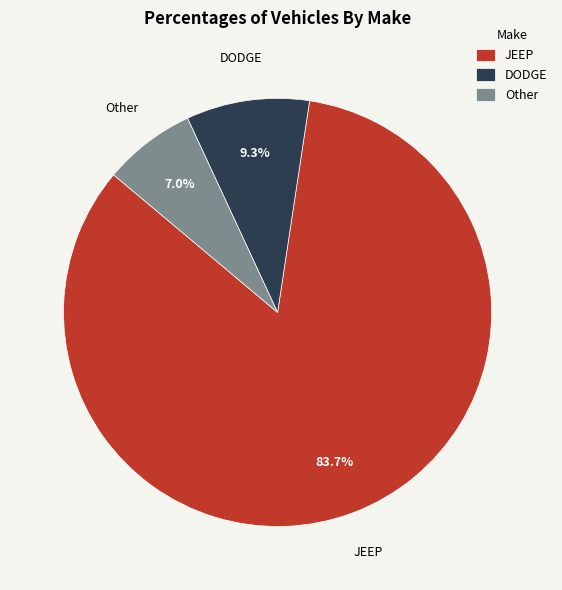

What percentage is NOT represented by Other?

93.0%